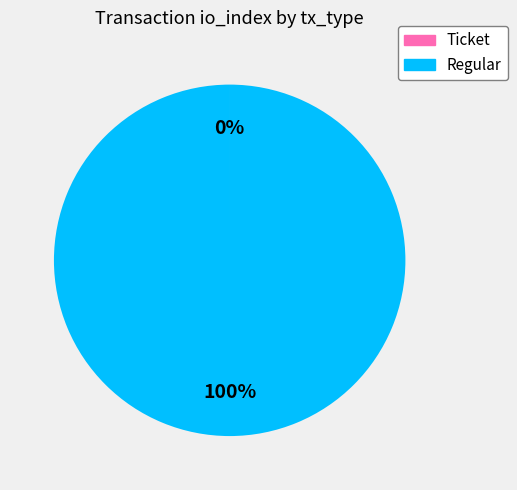

True or false: Regular accounts for 100% of the total.

True